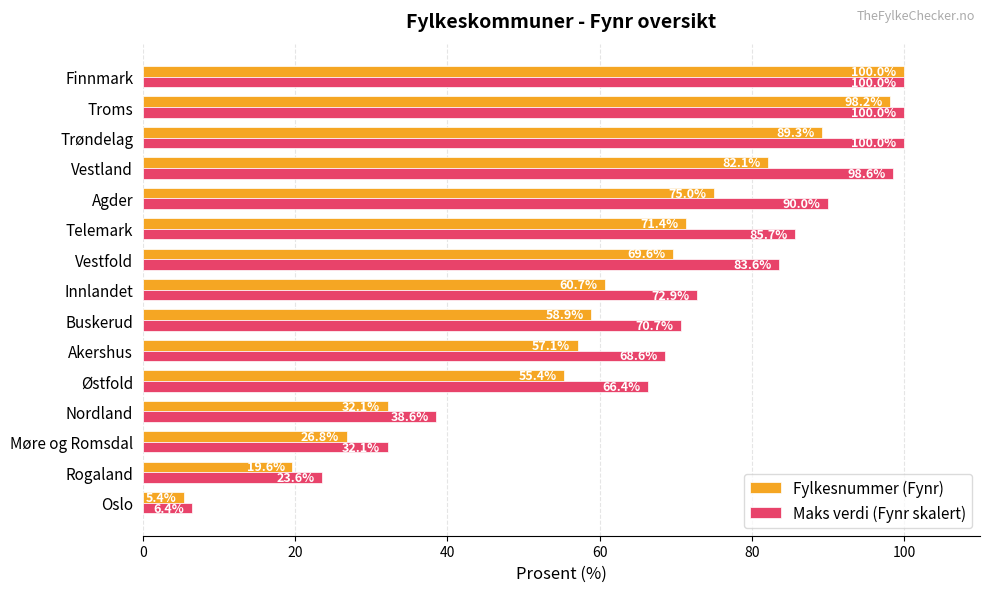

Which series changed the most between Agder and Finnmark?

Fylkesnummer (Fynr)